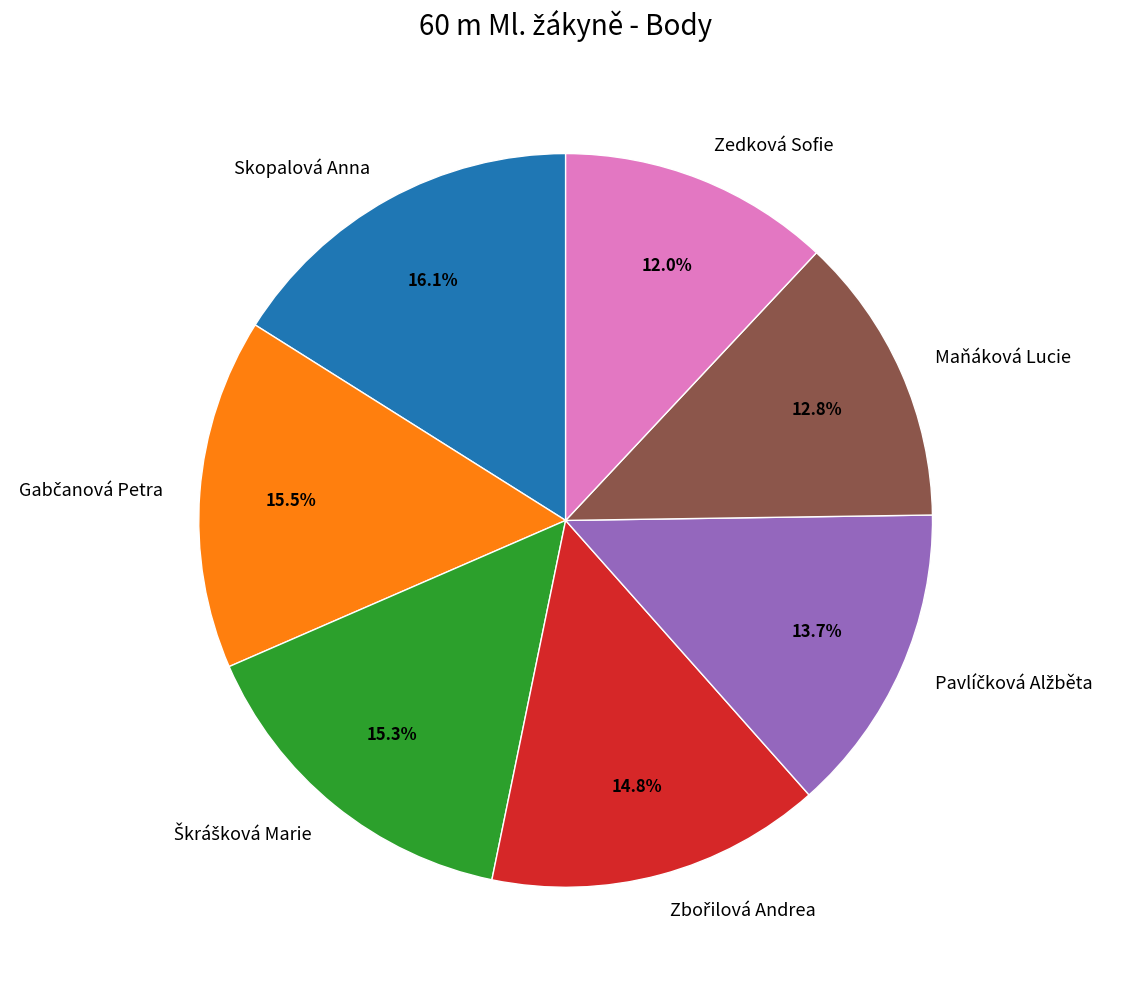

How many slices are in this pie chart?

7